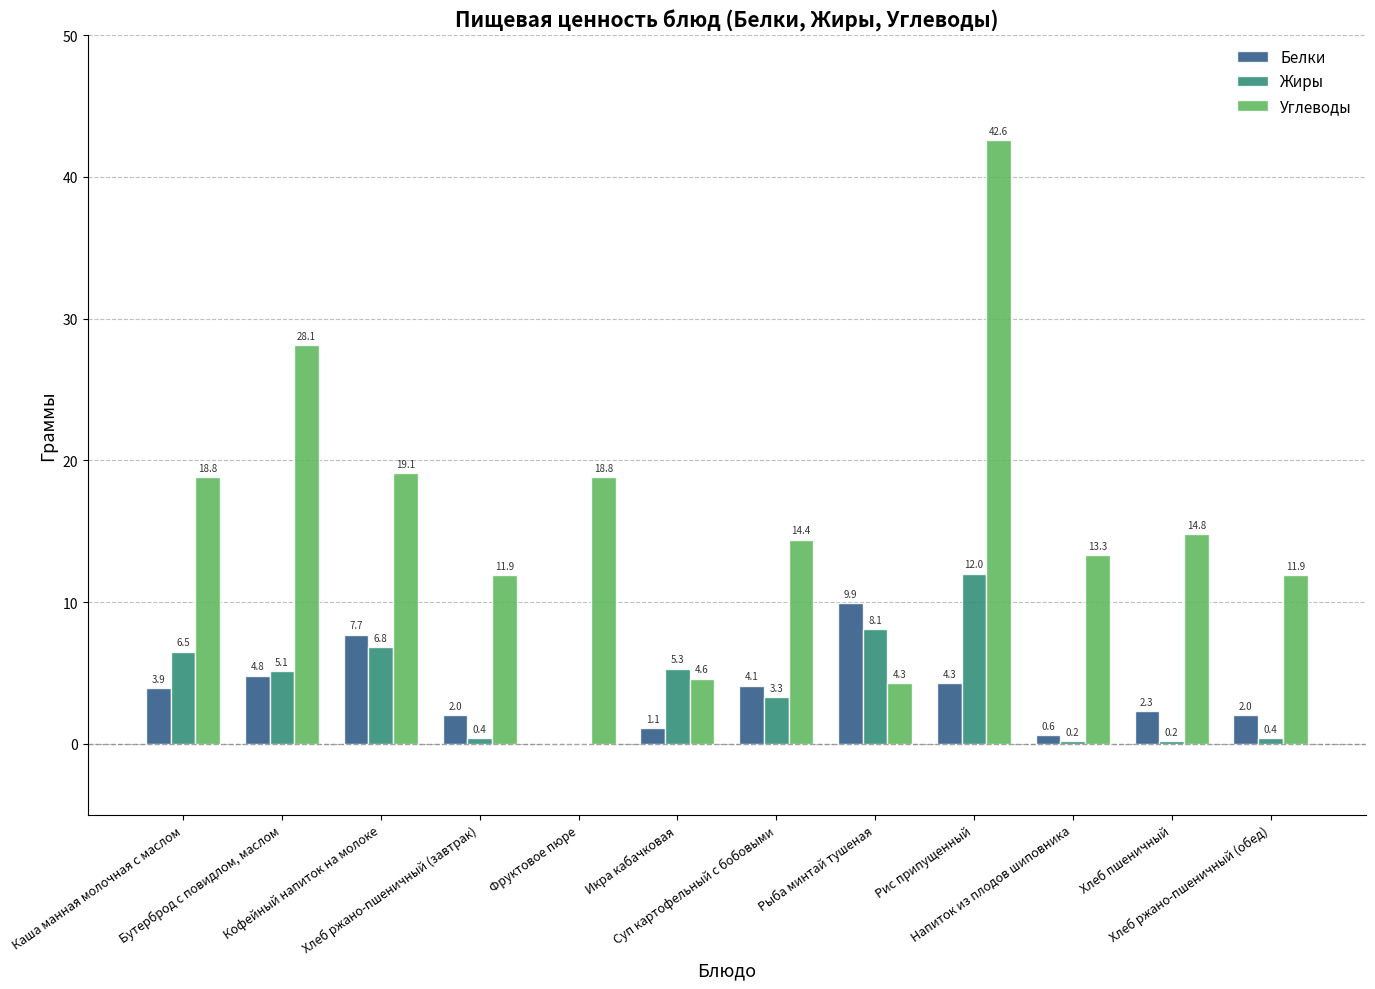

True or false: Белки has a value of 2.0 at Хлеб ржано-пшеничный (обед).

True